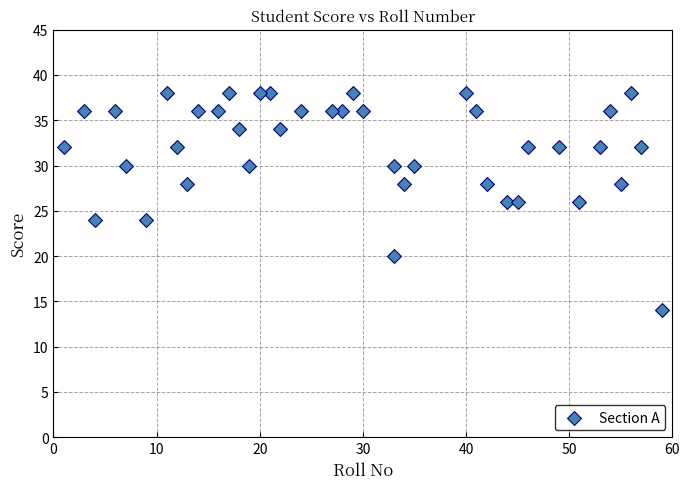

What is the range of X values (max minus min)?

58